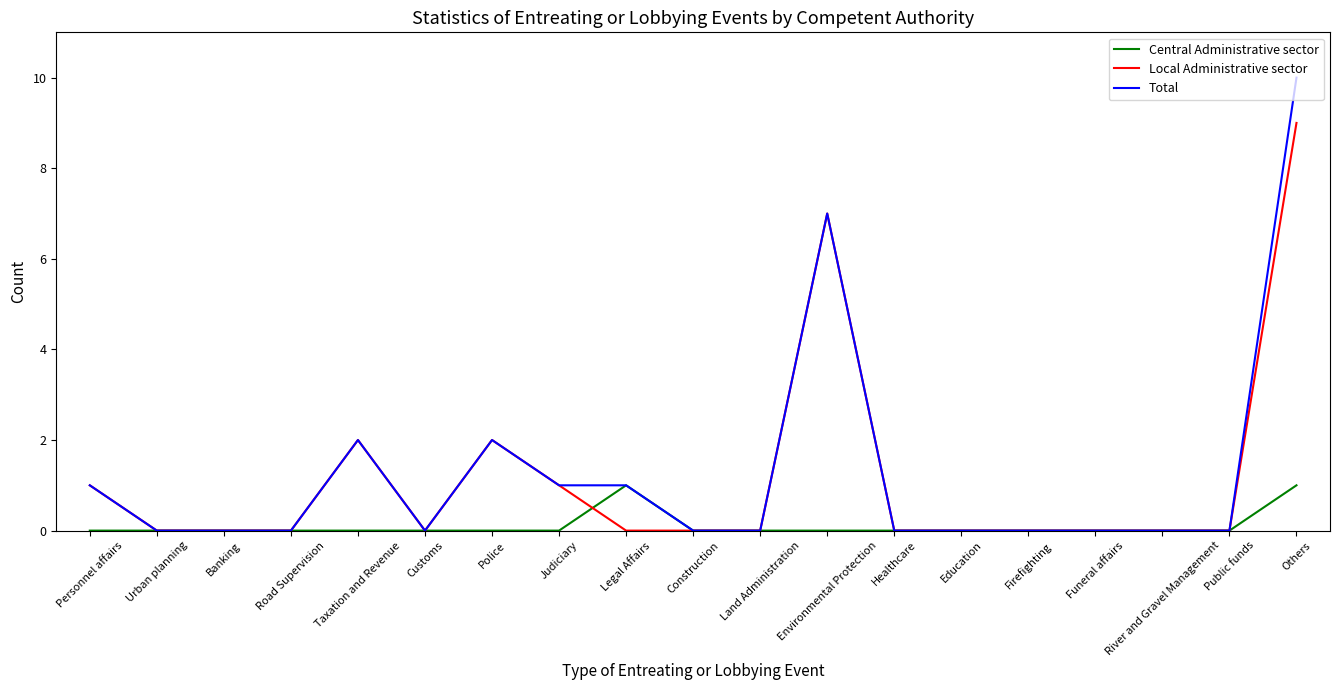

Rank the series by their maximum value, from lowest to highest.

Central Administrative sector, Local Administrative sector, Total